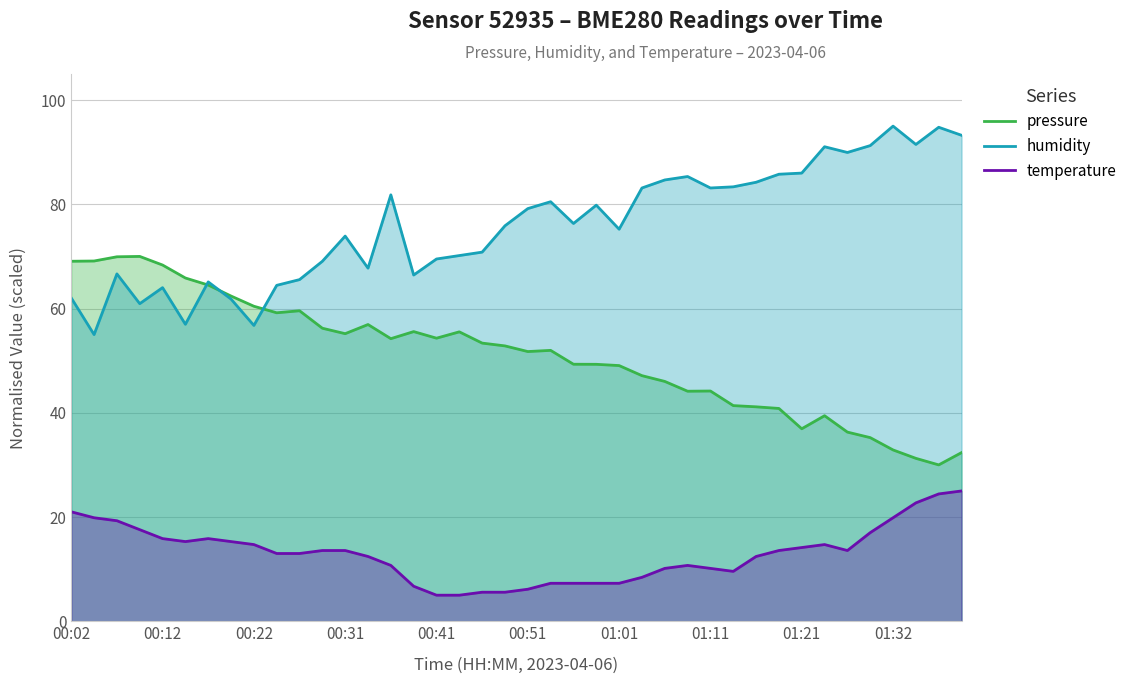

What is the total value across all series at 01:32?

147.7